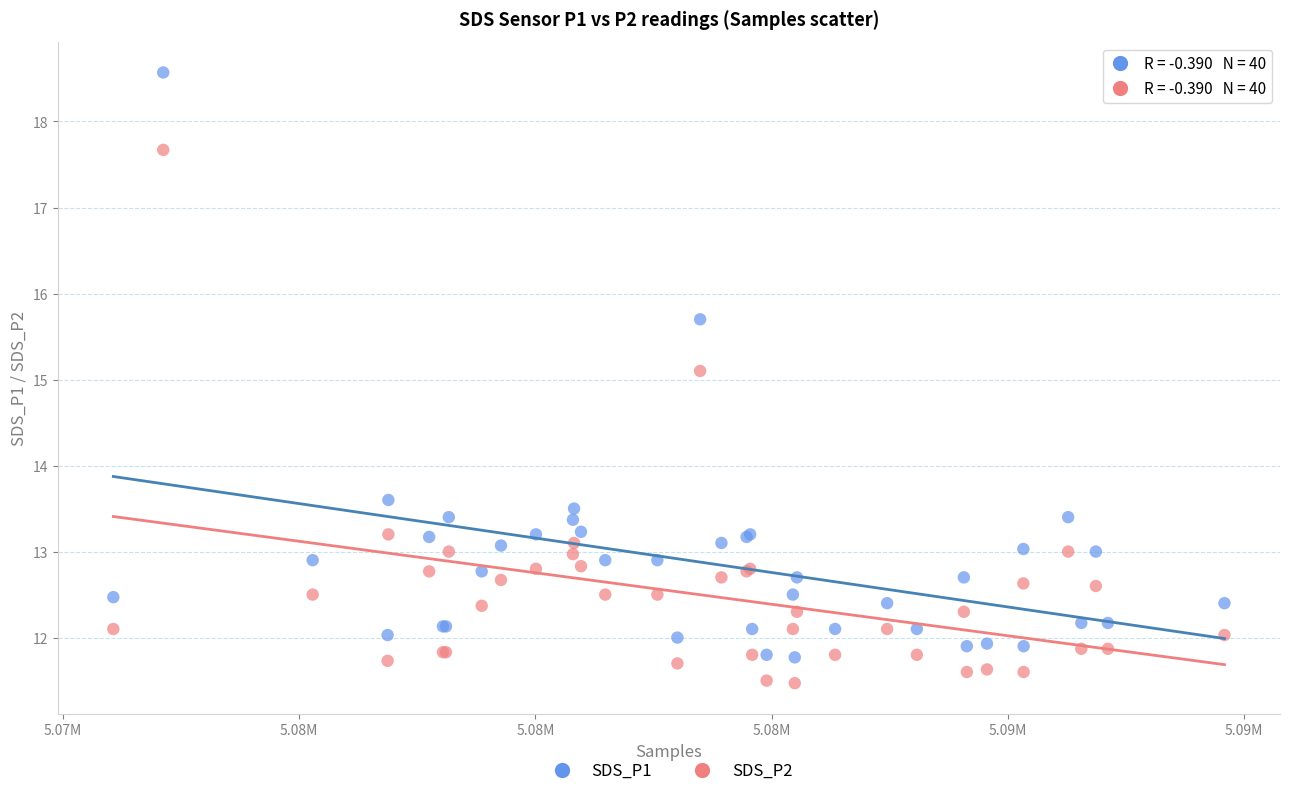

What is the X range (max minus min) for the scatter plot?

23512.0